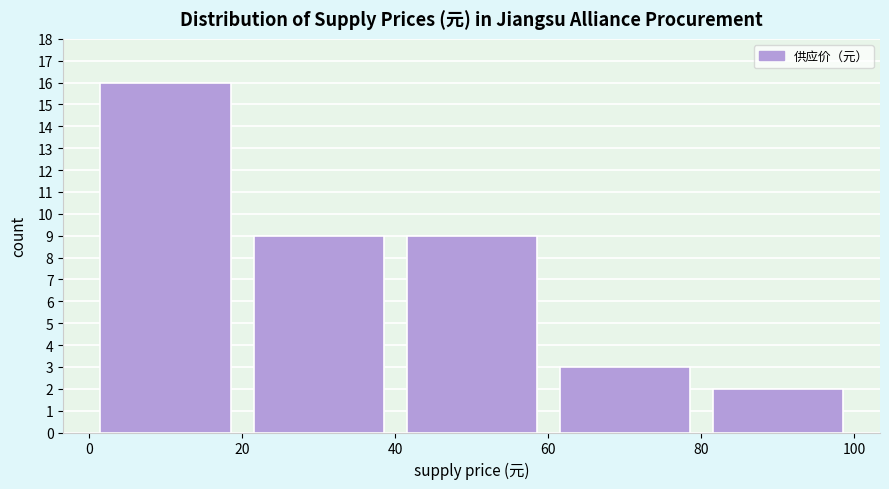

Reading left to right, transcribe this chart: for each bar, give the range it covers on the x-axis and its height. The values are not printed on the chart, so give them approximately, as read against the axis.

0 to 20: 16
20 to 40: 9
40 to 60: 9
60 to 80: 3
80 to 100: 2